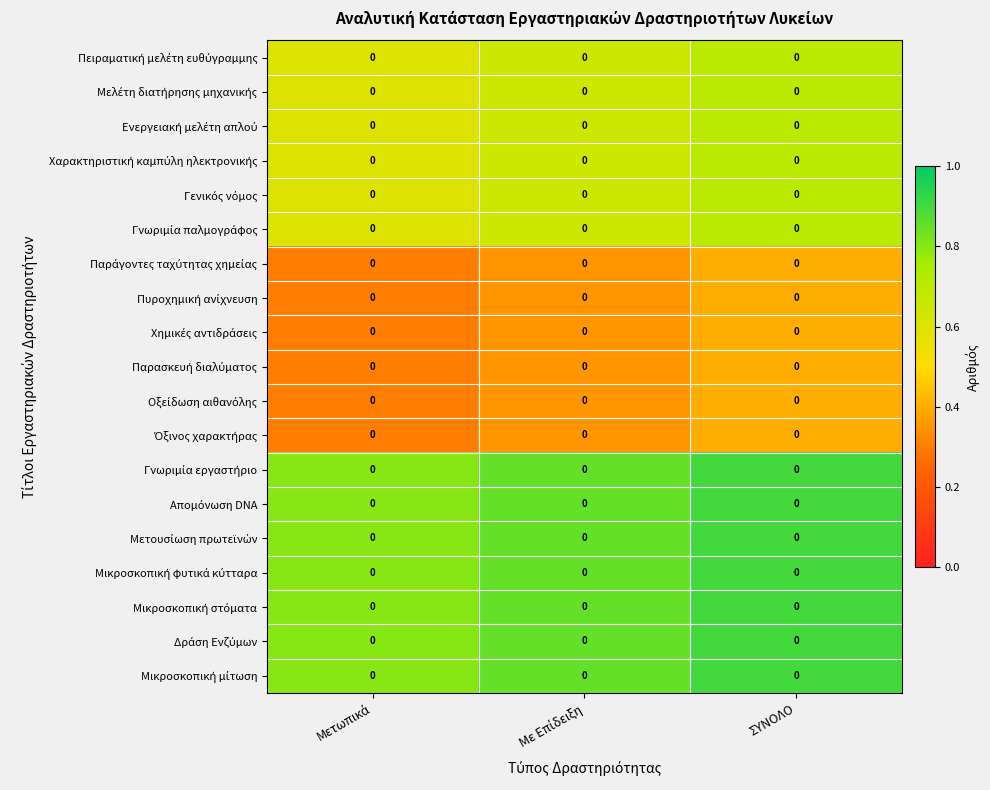

The Γνωριμία εργαστήριο series shows 1.3 at Με Επίδειξη. True or false?

False